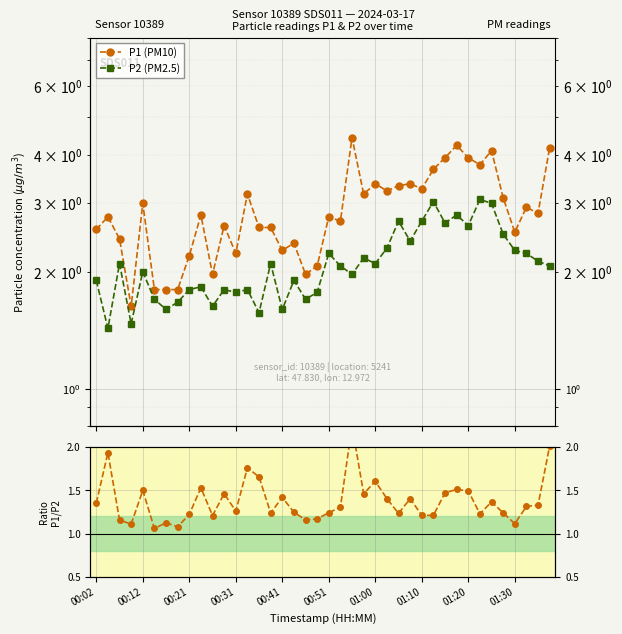

How many distinct data groups are displayed?

3